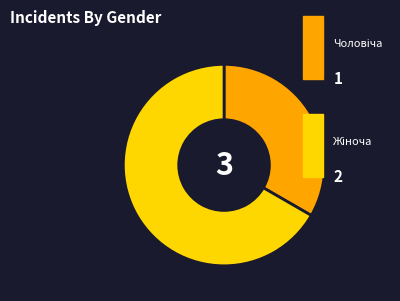

Which slice represents more than half of the pie?

Жіноча